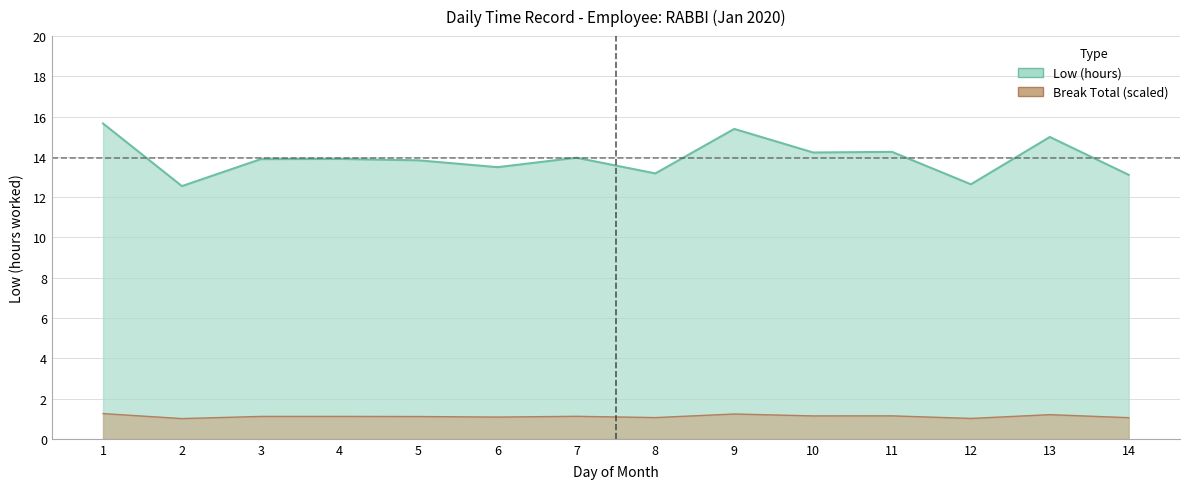

List the labels in order of value, smallest first.

2, 12, 14, 8, 6, 5, 3, 4, 7, 10, 11, 13, 9, 1